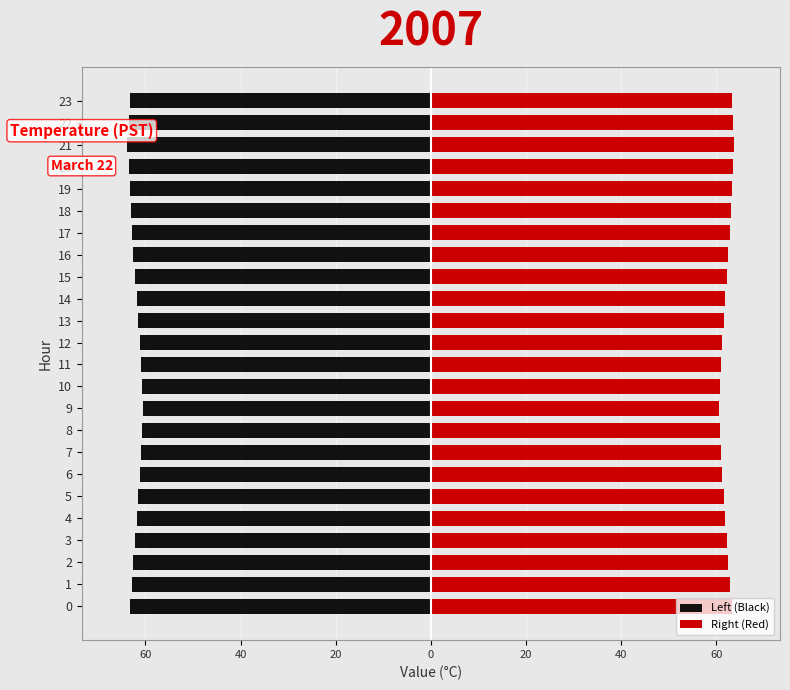

The Right (Red) series shows 63.2 at 23. True or false?

True